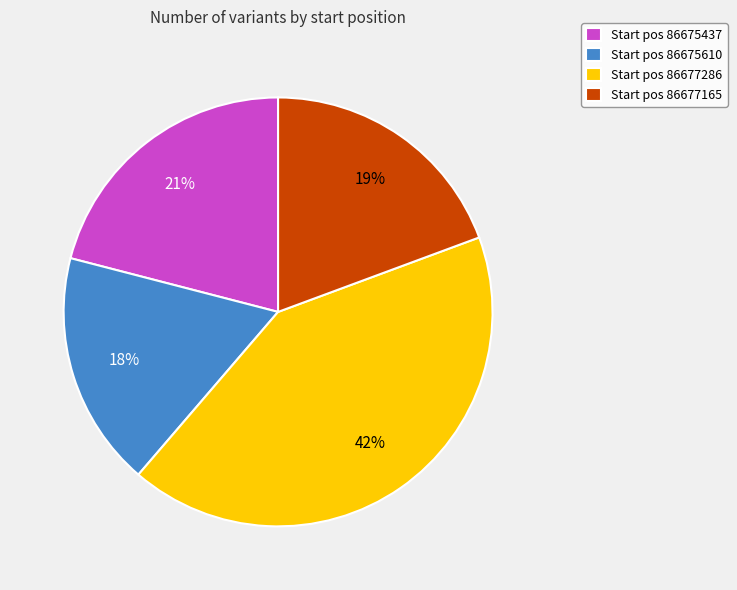

To the nearest percent, what percentage of the pie is Start pos 86677286?

42%